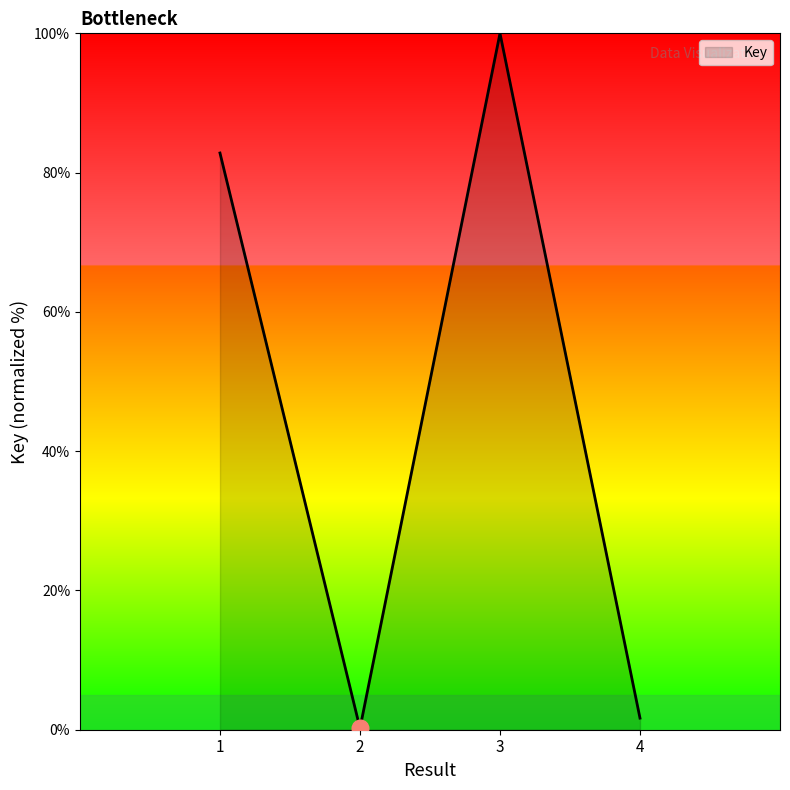

What is the sum of the values at 4 and 3?

101.7